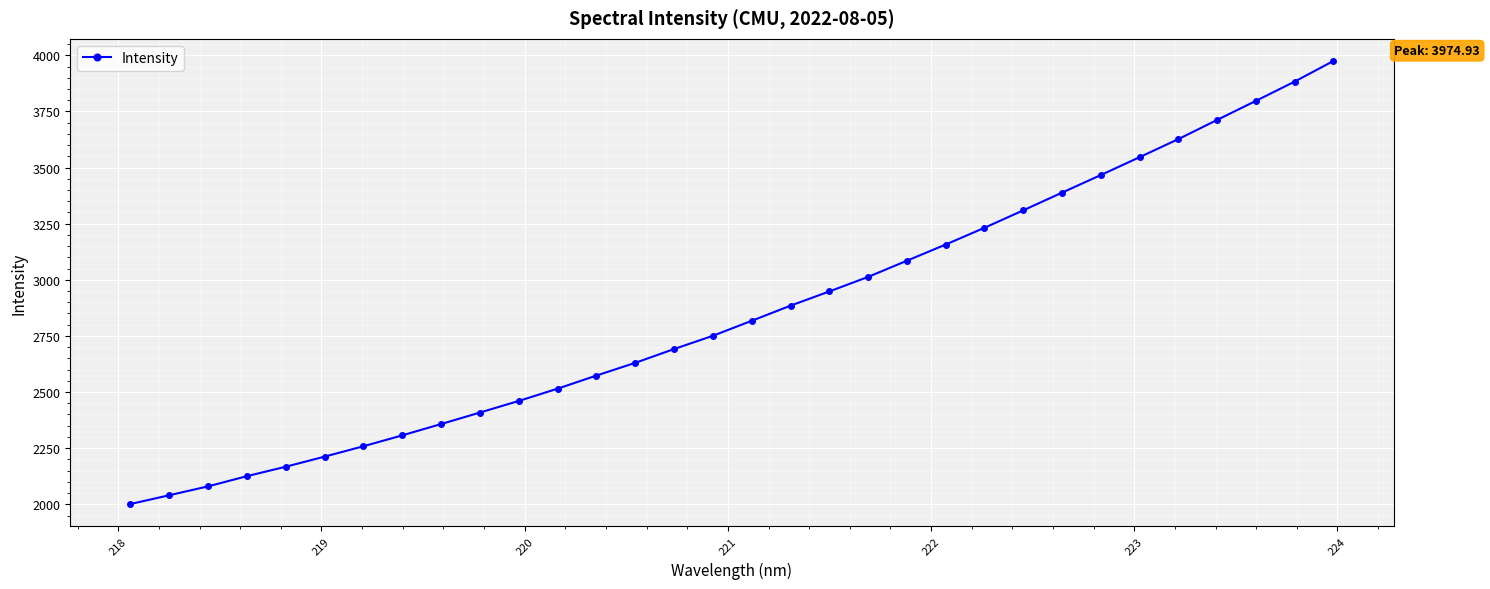

What is the greatest value displayed?

3974.9